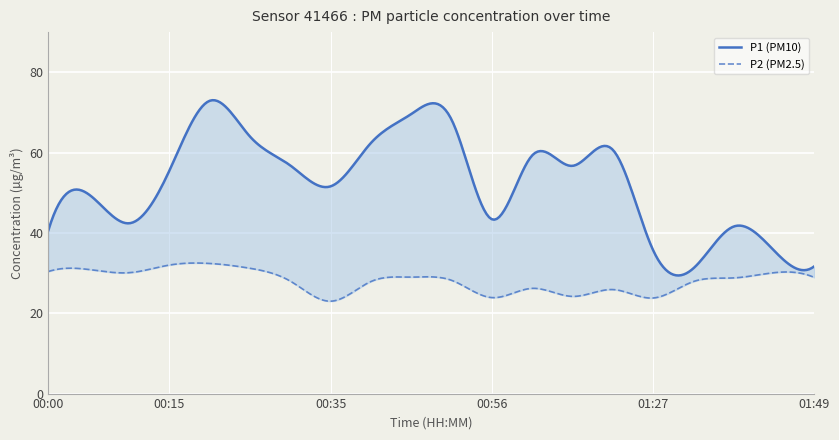

How many lines are shown in the chart?

2